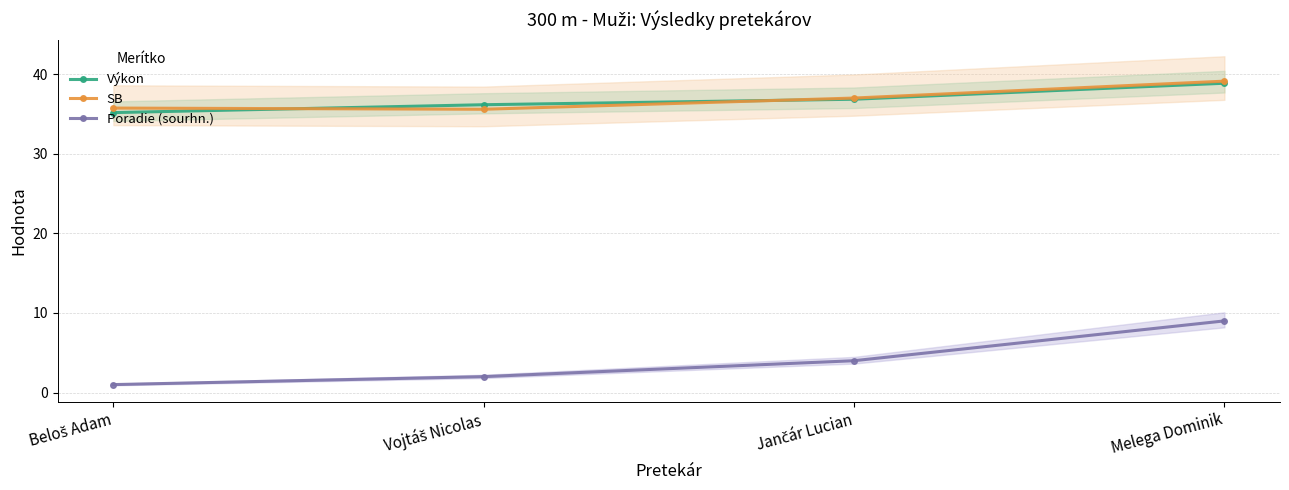

List the labels in order of Poradie (sourhn.) value, smallest first.

Beloš Adam, Vojtáš Nicolas, Jančár Lucian, Melega Dominik